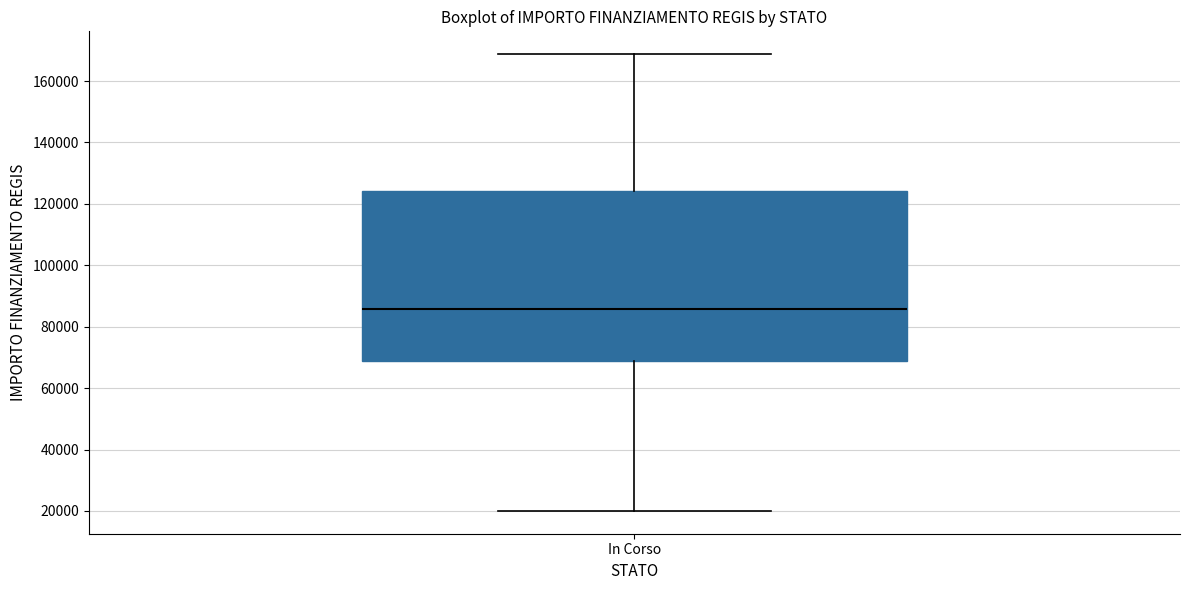

Transcribe this box plot: give where the median line is, the range the box spans, and where the two whiskers end, as read against the y-axis. The values are not printed on the chart, so give them approximately, as read against the axis.

median 86000, box 68000 to 124000, whiskers 20000 to 168000